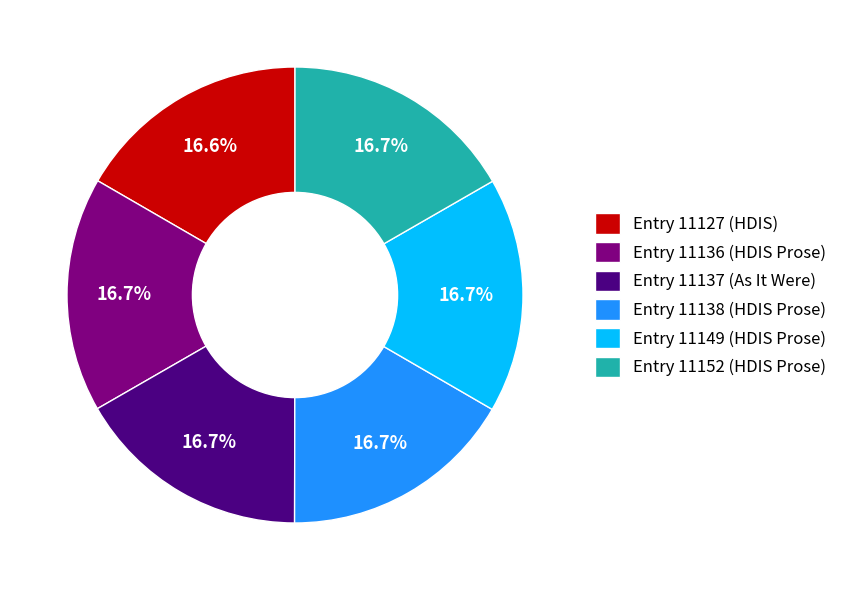

Is the sum of Entry 11127 (HDIS) and Entry 11152 (HDIS Prose) greater than half?

No